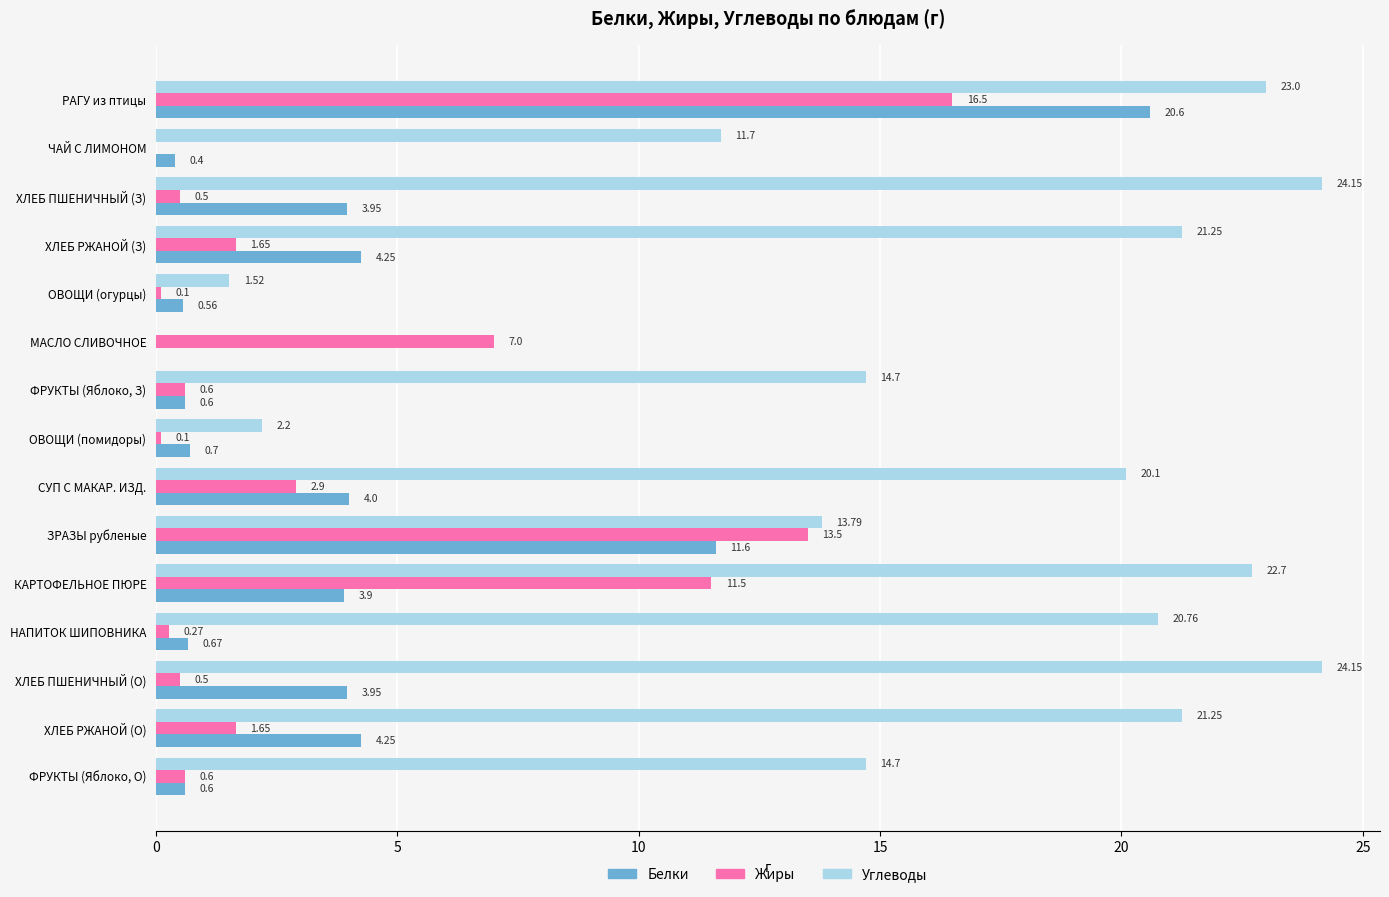

Which series changed the most between НАПИТОК ШИПОВНИКА and ХЛЕБ ПШЕНИЧНЫЙ (О)?

Углеводы